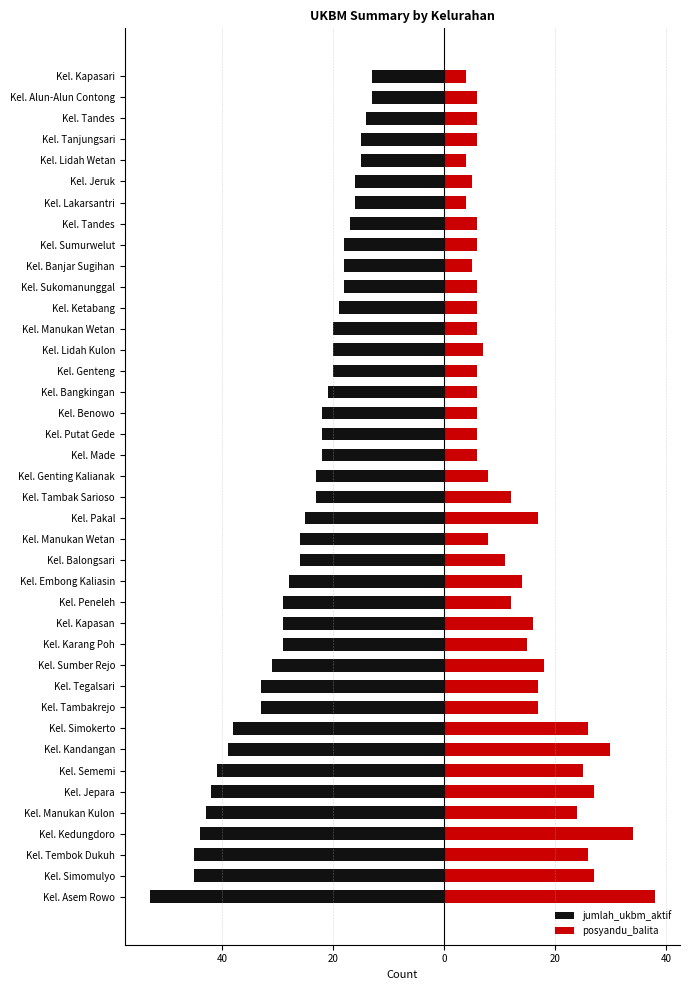

Reading left to right, list all the values displayed in this chart.

jumlah_ukbm_aktif: -53	-45	-45	-44	-43	-42	-41	-39	-38	-33	-33	-31	-29	-29	-29	-28	-26	-26	-25	-23	-23	-22	-22	-22	-21	-20	-20	-20	-19	-18	-18	-18	-17	-16	-16	-15	-15	-14	-13	-13
posyandu_balita: 38	27	26	34	24	27	25	30	26	17	17	18	15	16	12	14	11	8	17	12	8	6	6	6	6	6	7	6	6	6	5	6	6	4	5	4	6	6	6	4